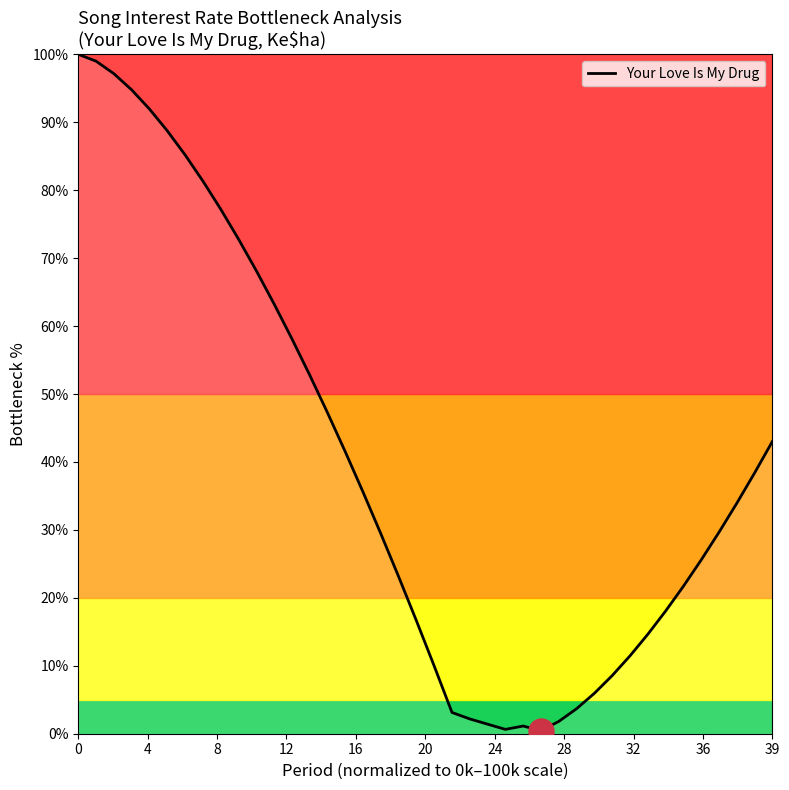

What is the sum of all values?

1599.4